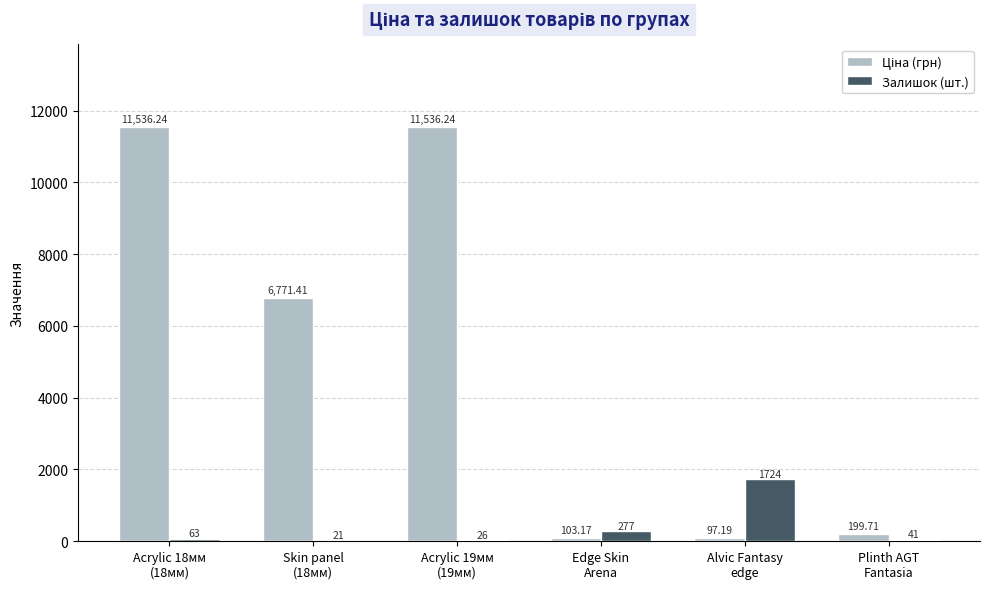

Between Skin panel
(18мм) and Edge Skin
Arena, which is larger?

Skin panel
(18мм)